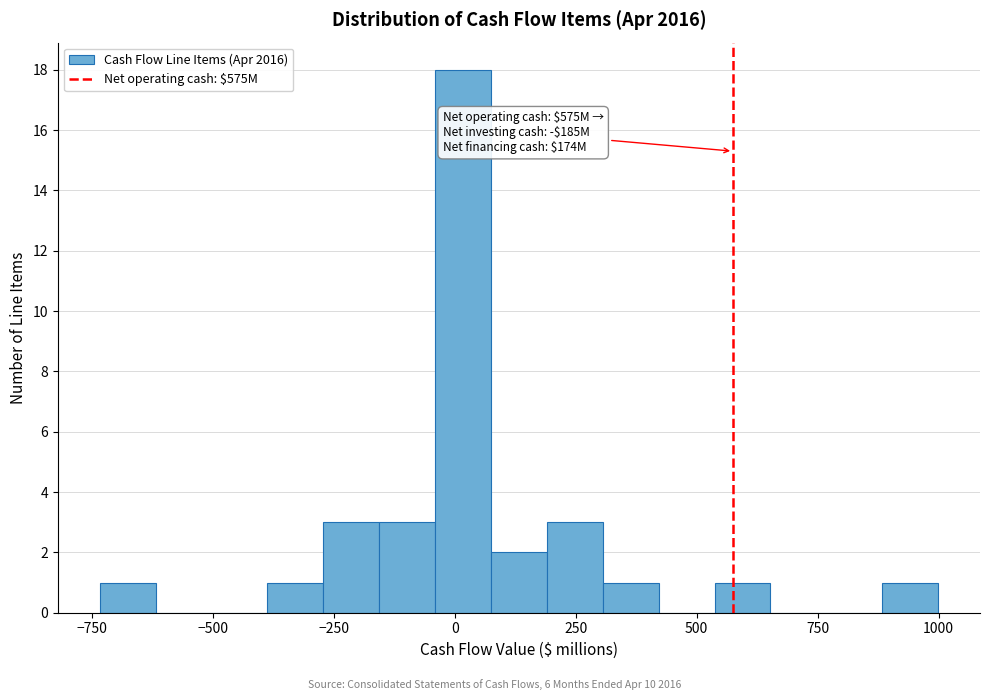

Around what value on the x-axis is the tallest bar? Give the approximate position of its centre, as read against the axis.

0